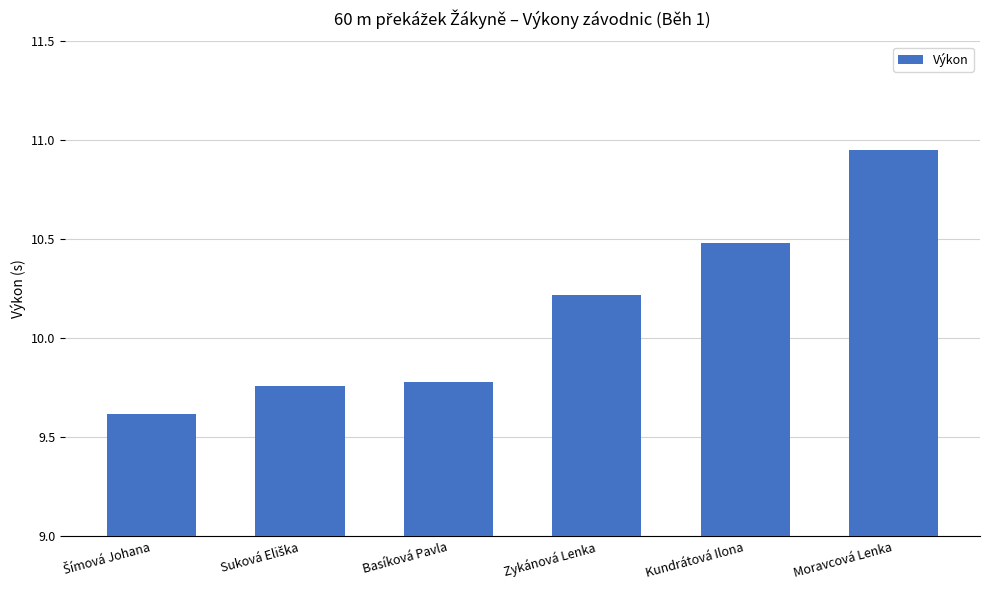

Does the chart contain any negative values?

No